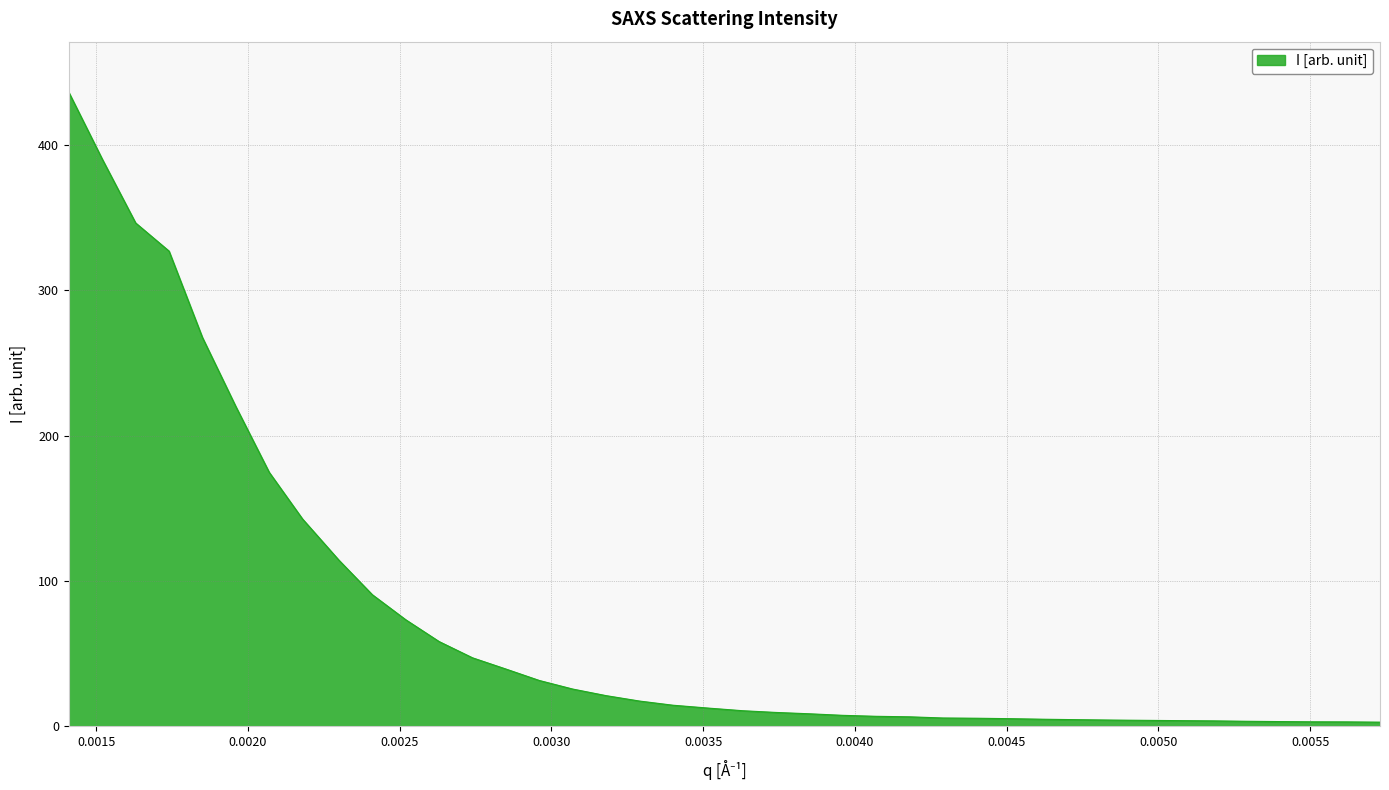

What is the average value?

73.9